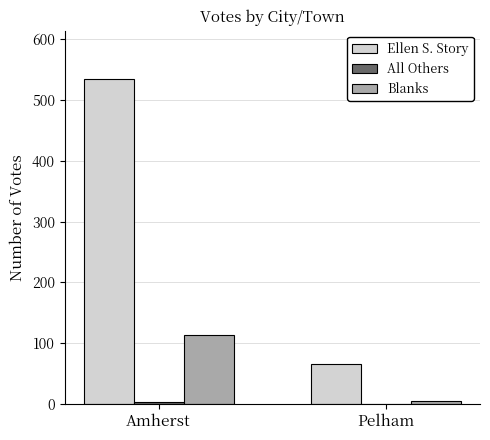

Which label corresponds to the largest value in the chart?

Amherst